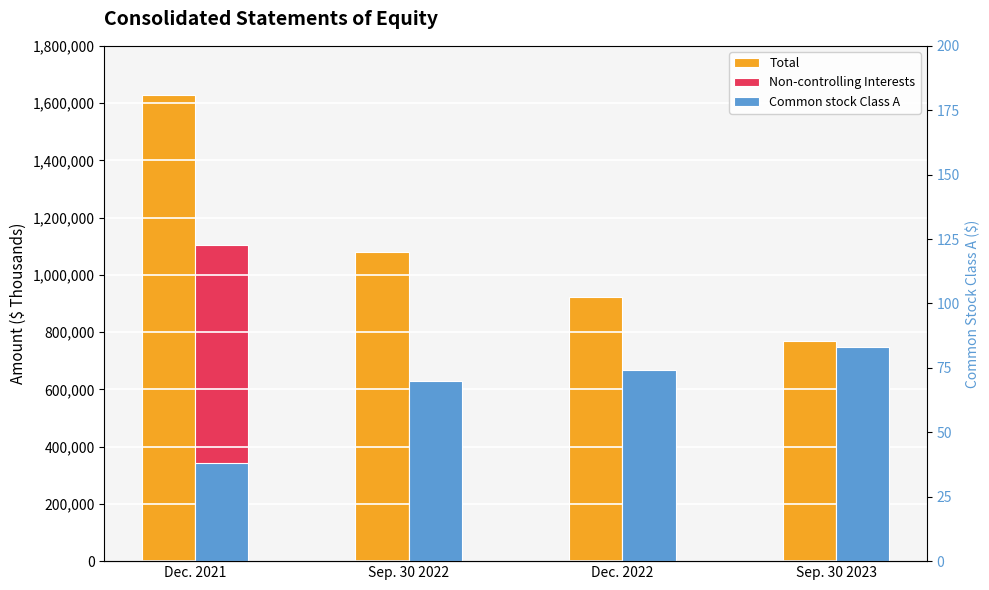

The Non-controlling Interests series shows 1807537 at Dec. 2021. True or false?

False